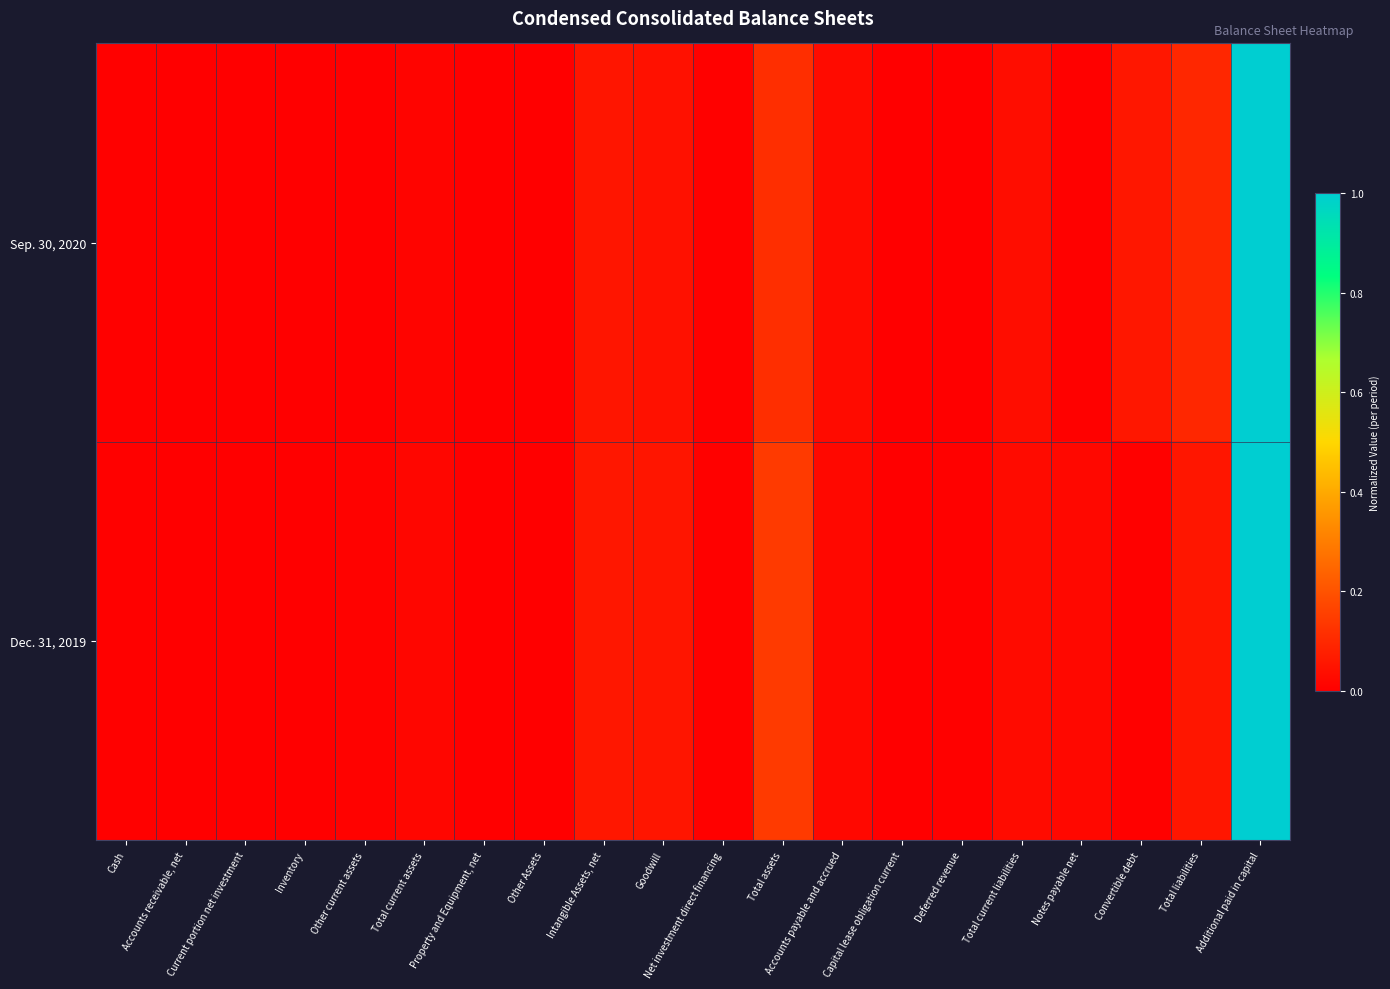

List the series in order of their peak value, lowest first.

Sep. 30, 2020, Dec. 31, 2019